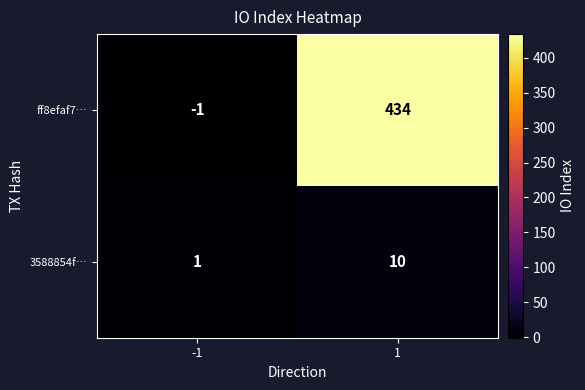

What is the sum of the ff8efaf7… values at -1 and 1?

433